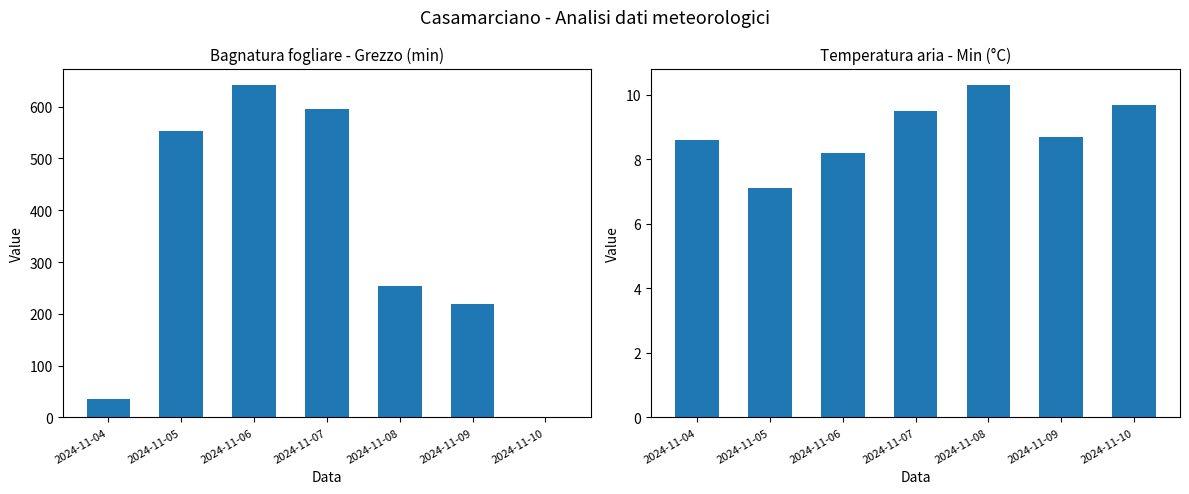

Rank the series by their average value, from lowest to highest.

Temperatura aria - Min, Bagnatura fogliare - Grezzo